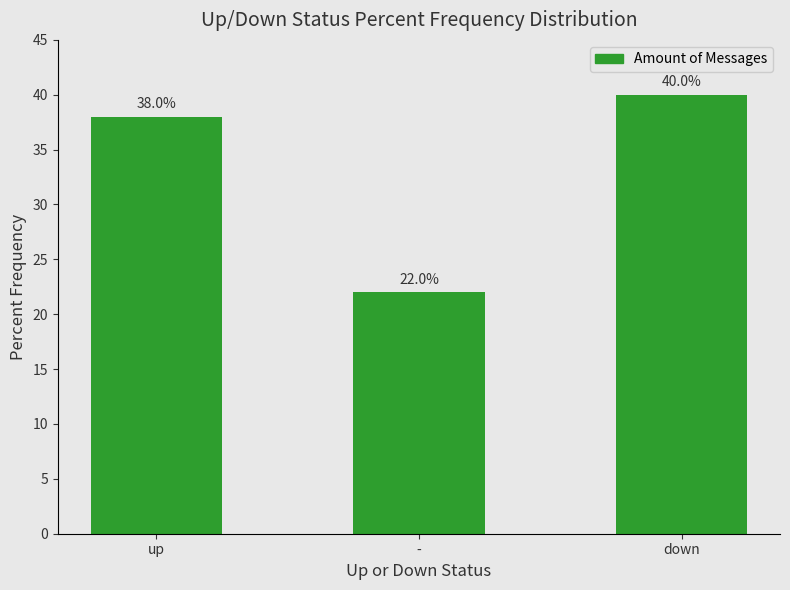

How many series are shown in this chart?

1